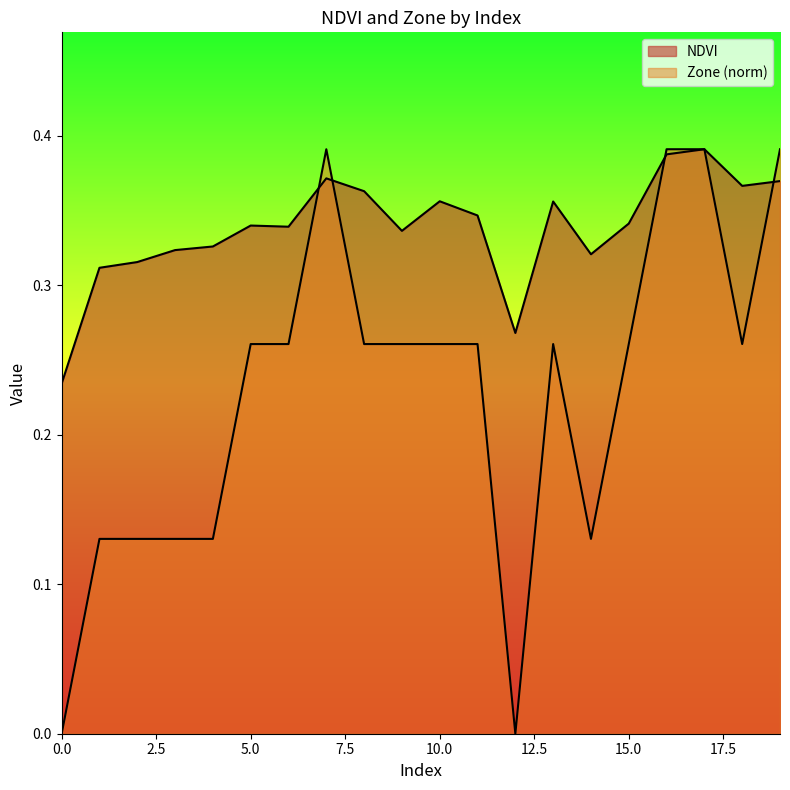

What is the value of the Zone point at the 20th from the left?

0.4